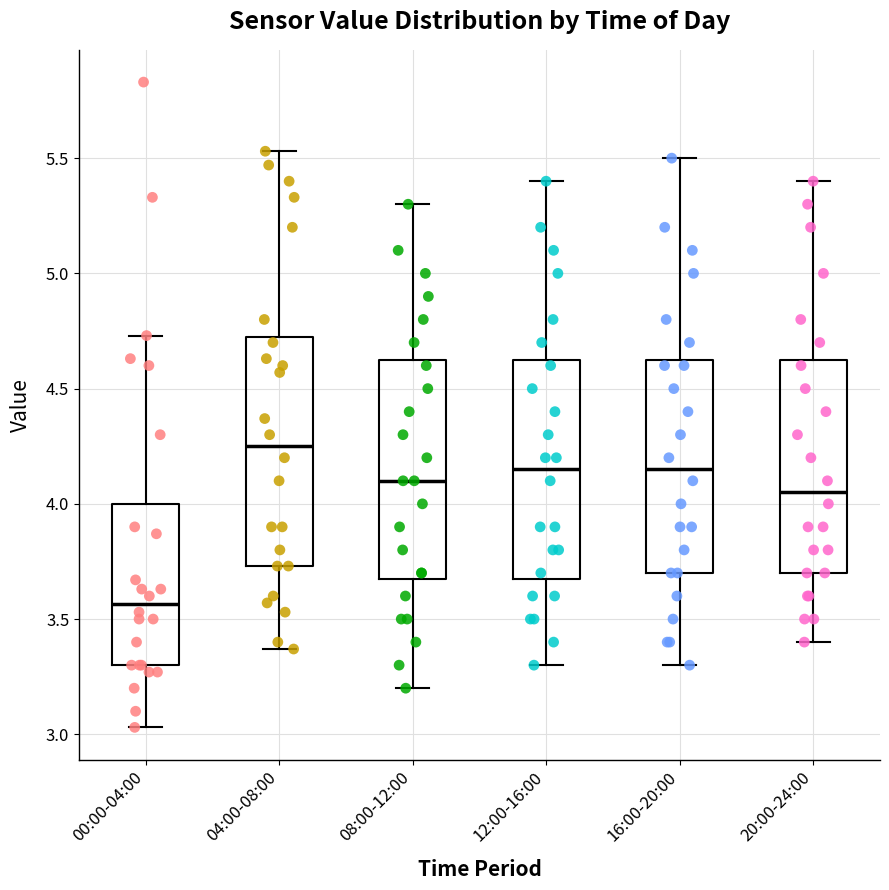

Where is the lower edge of the box for 08:00-12:00 on the y-axis? The values are not printed on the chart, so give them approximately, as read against the axis.

3.70